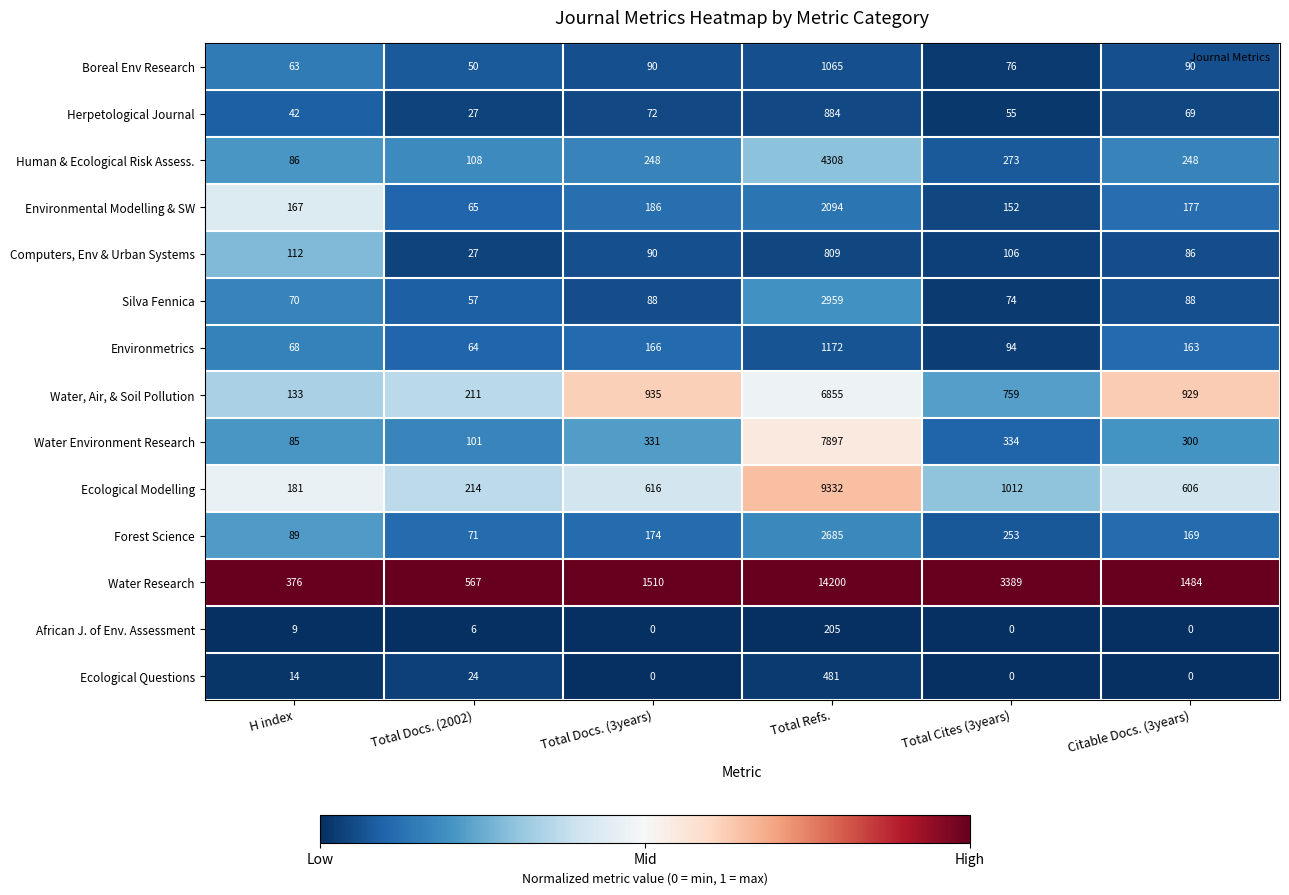

What is the approximate value of Forest Science at Total Refs., to the nearest 50?

2700